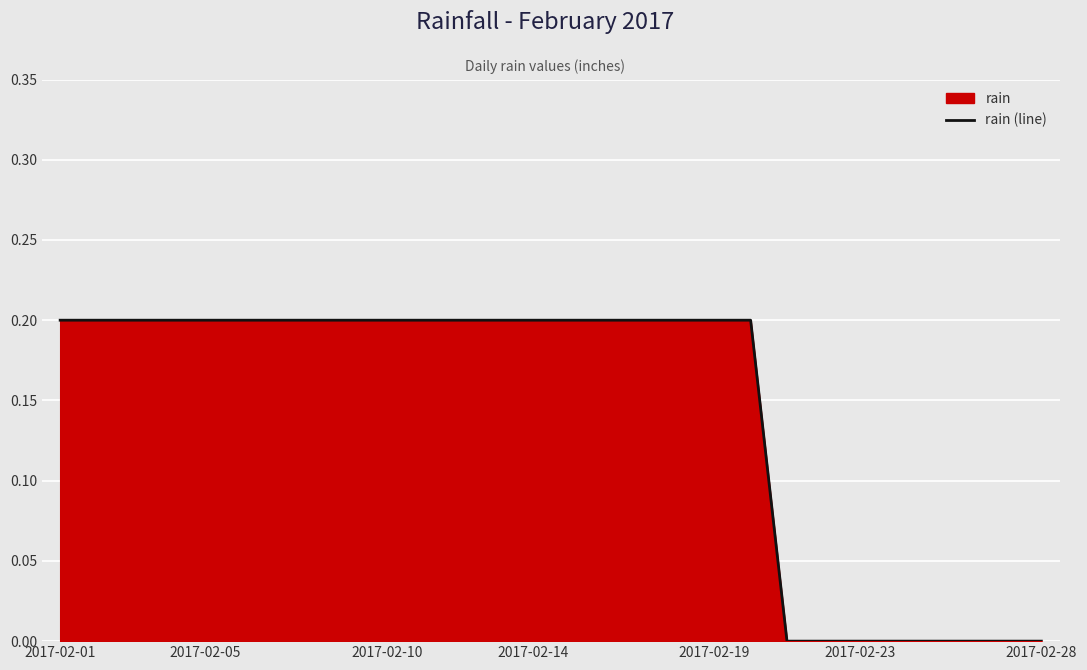

True or false: the data has more than 1 interior local peaks.

False